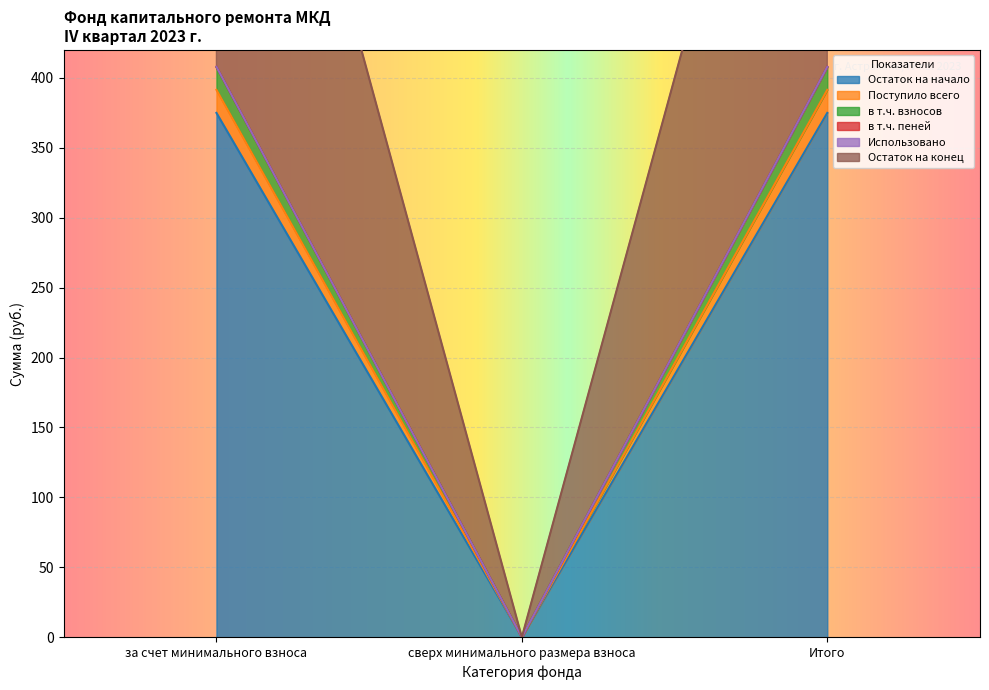

At how many categories does at least one series exceed 249?

2